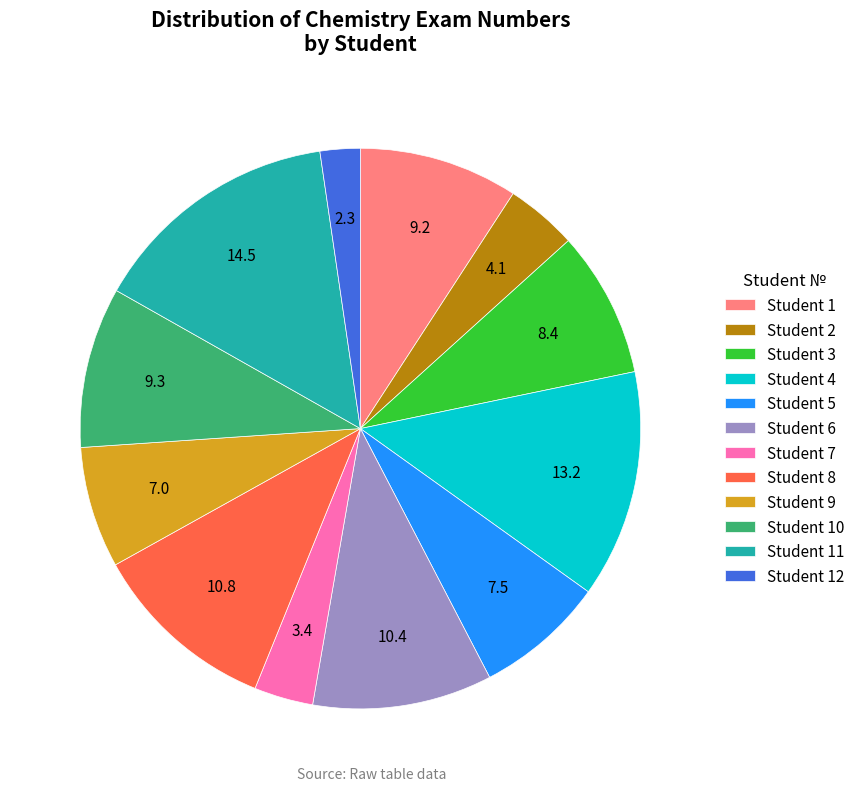

The Student 11 slice represents 6% of the pie. True or false?

False